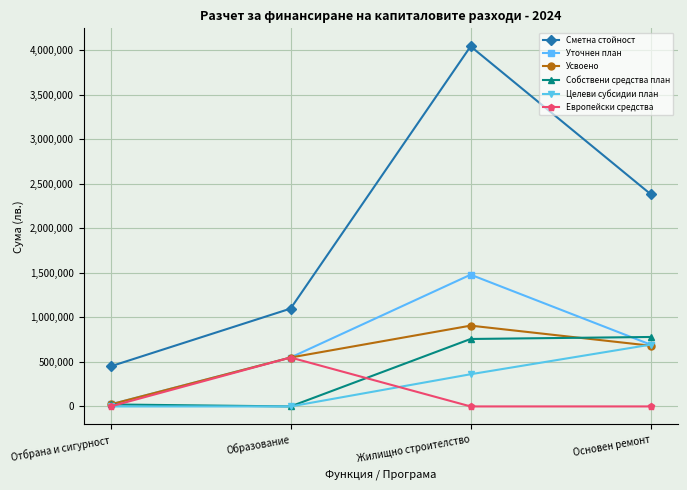

Which category has the highest value in the Усвоено series?

Жилищно строителство